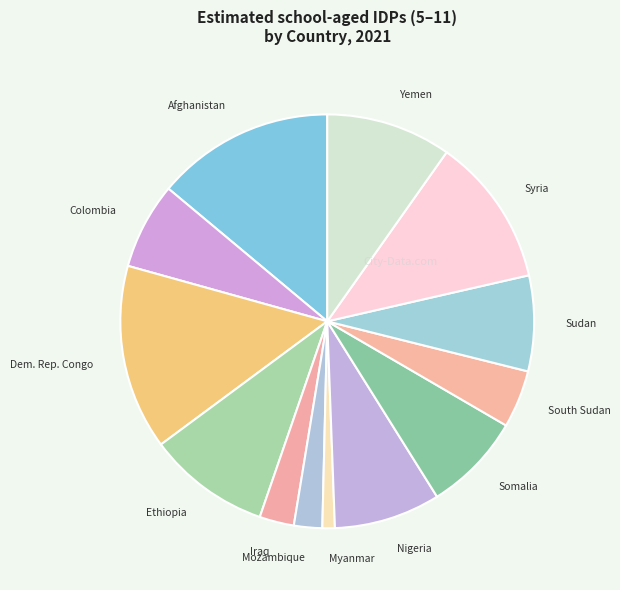

Count the number of slices in the pie.

13